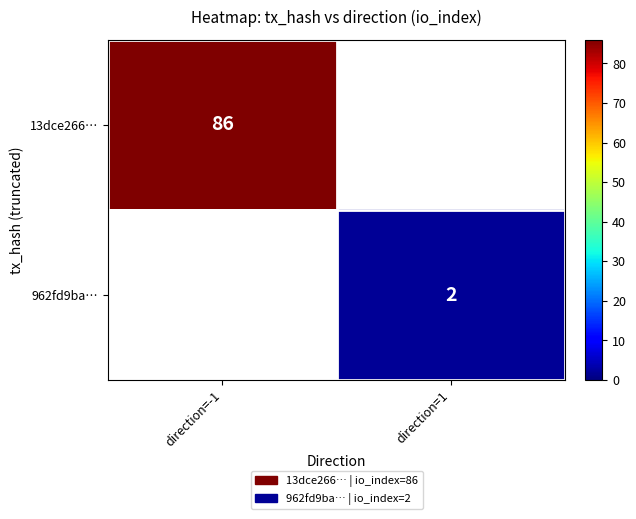

Is it true that 13dce266… equals 19 at direction=-1?

False